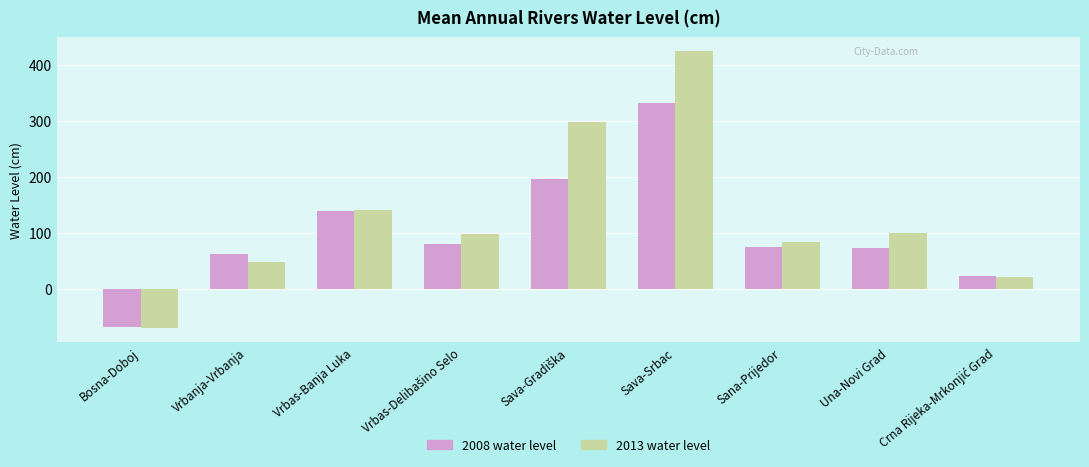

How many groups of bars are there?

9